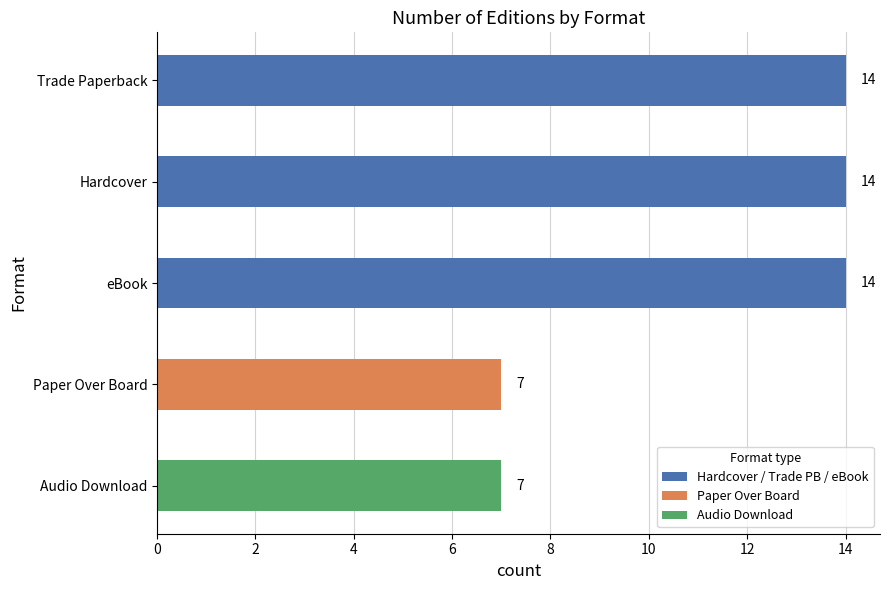

How many data points are less than 14?

2